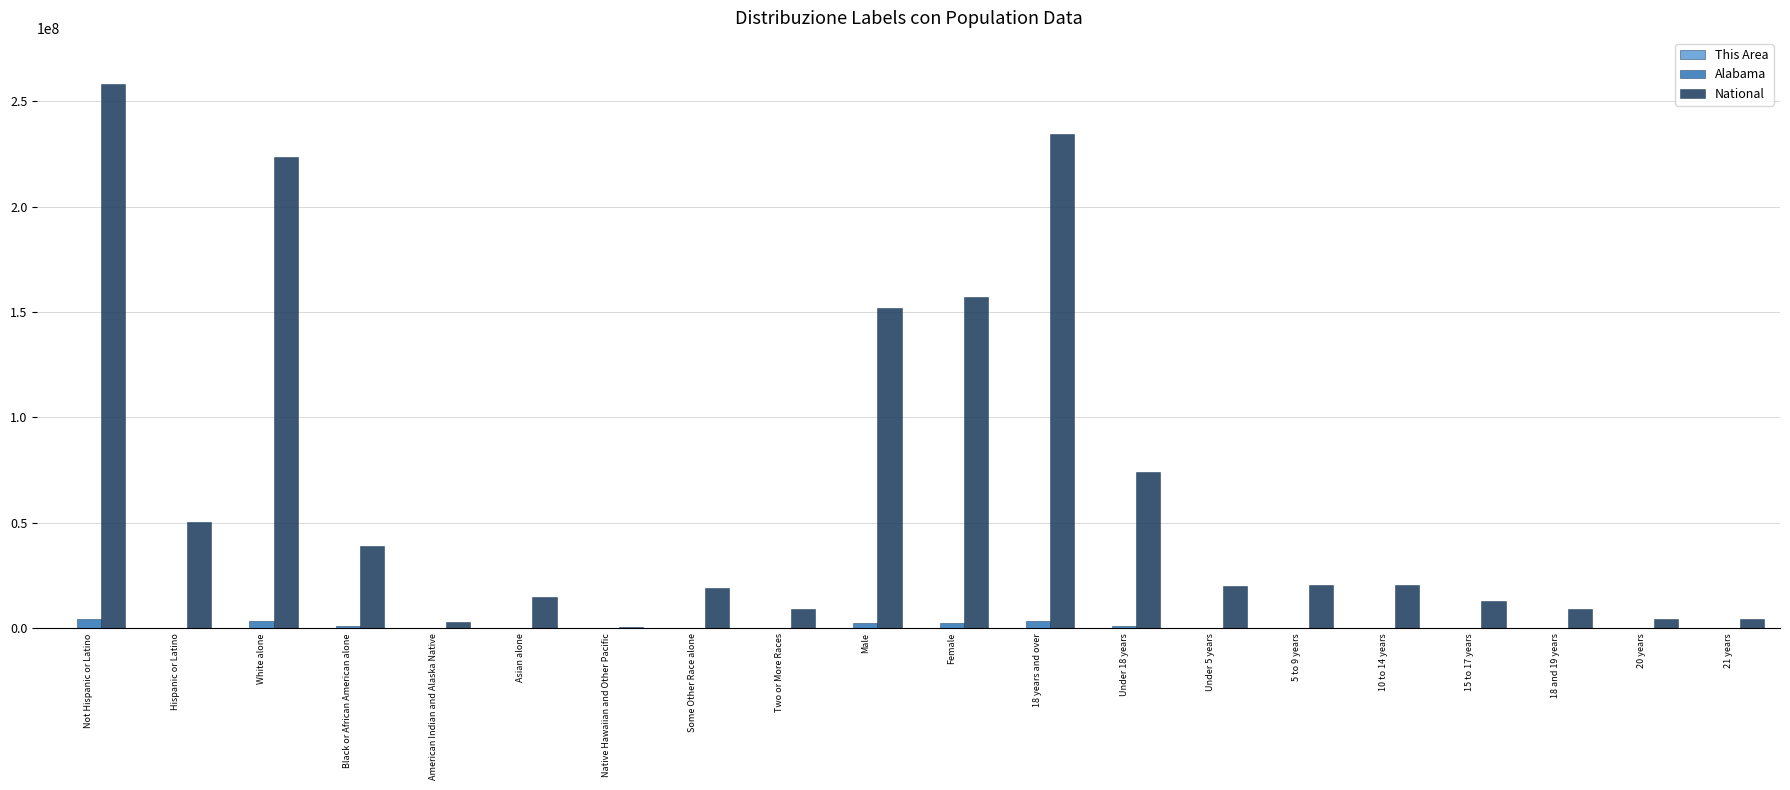

At which label does National first exceed 20348657?

Not Hispanic or Latino